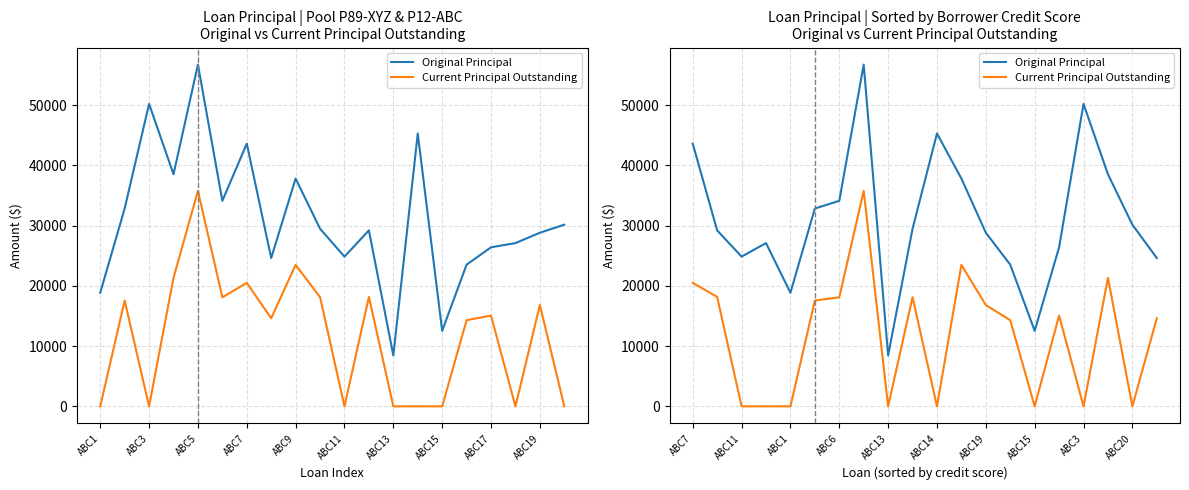

Reading right to left, list all the values displayed in this chart.

Original Principal: 24620.4	30159.4	38531.1	50209.0	26403.3	12538.9	23521.5	28824.1	37817.4	45301.4	29483.3	8448.0	56732.6	34118.8	32843.4	18861.1	27104.8	24856.3	29212.9	43617.3
Current Principal Outstanding: 14629.8	0.0	21336.3	0.0	15069.2	0.0	14304.4	16819.7	23487.6	0.0	18124.2	0.0	35771.7	18104.1	17562.5	0.0	0.0	0.0	18172.3	20501.0